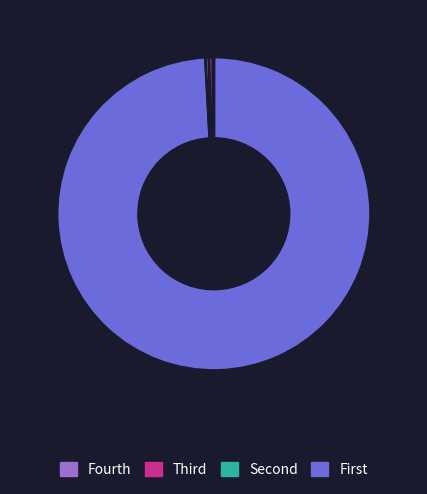

Is there a majority slice in this chart?

Yes